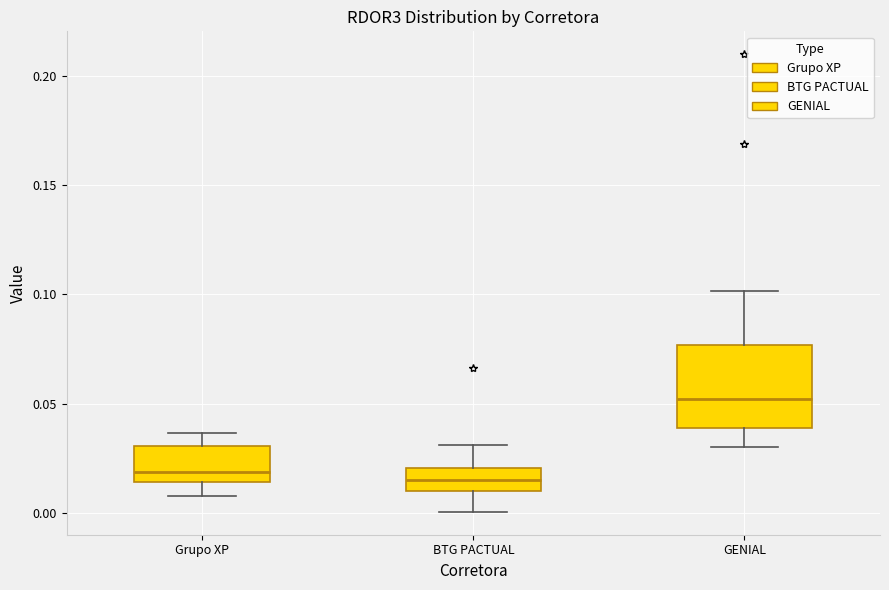

Reading left to right, transcribe this box plot: for each box, give where its median line is, the range the box spans, and where its two whiskers end, as read against the y-axis. The values are not printed on the chart, so give them approximately, as read against the axis.

Grupo XP: median 0.020, box 0.015 to 0.030, whiskers 0.010 to 0.035
BTG PACTUAL: median 0.015, box 0.010 to 0.020, whiskers 0.000 to 0.030
GENIAL: median 0.050, box 0.040 to 0.075, whiskers 0.030 to 0.100